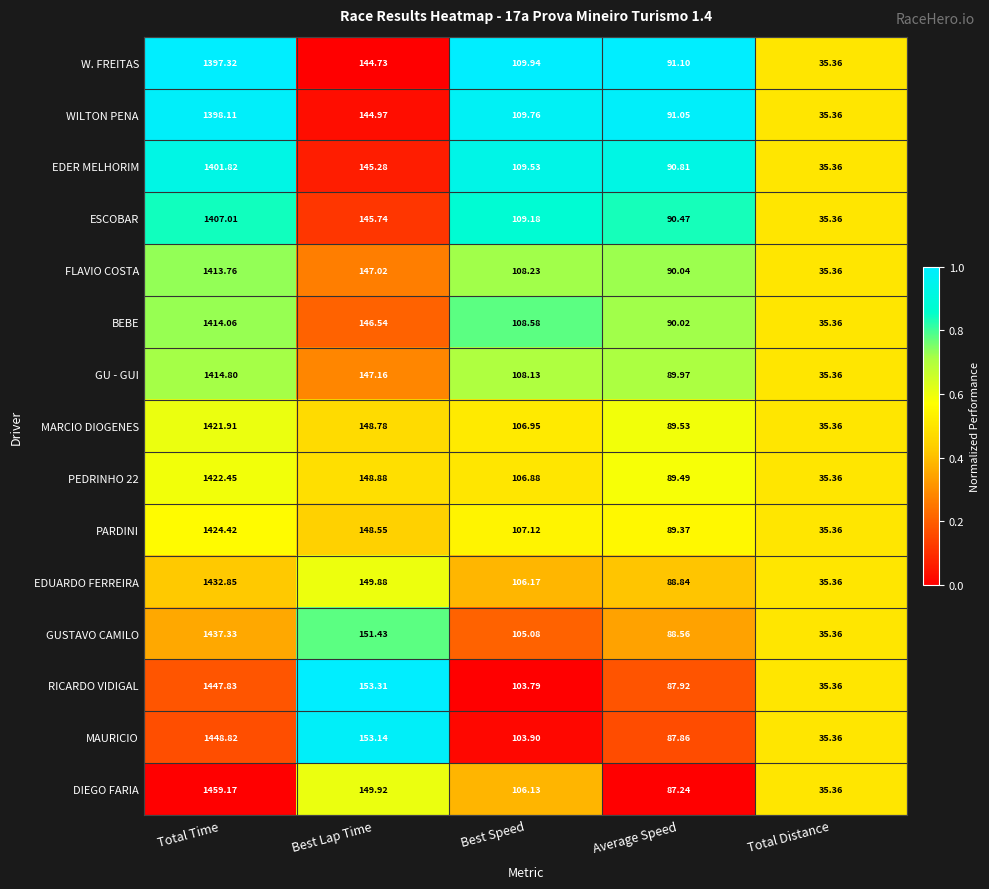

What is the maximum value shown in the chart?

1459.2